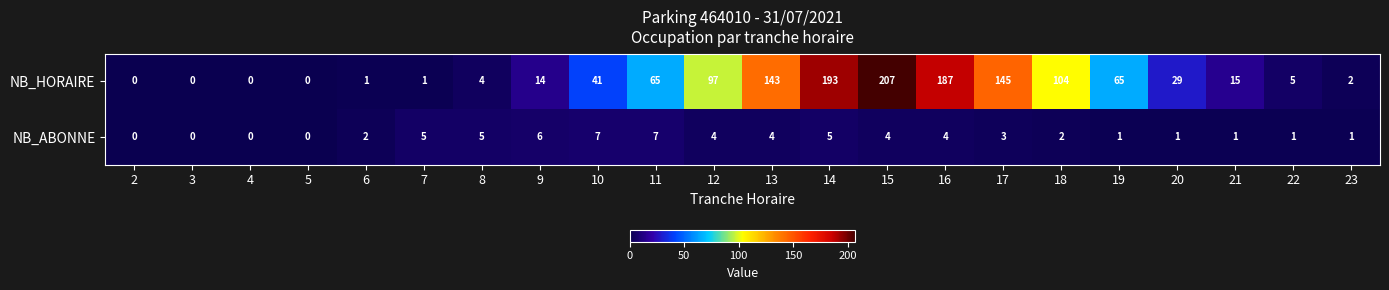

The NB_ABONNE series shows 1 at 18. True or false?

False